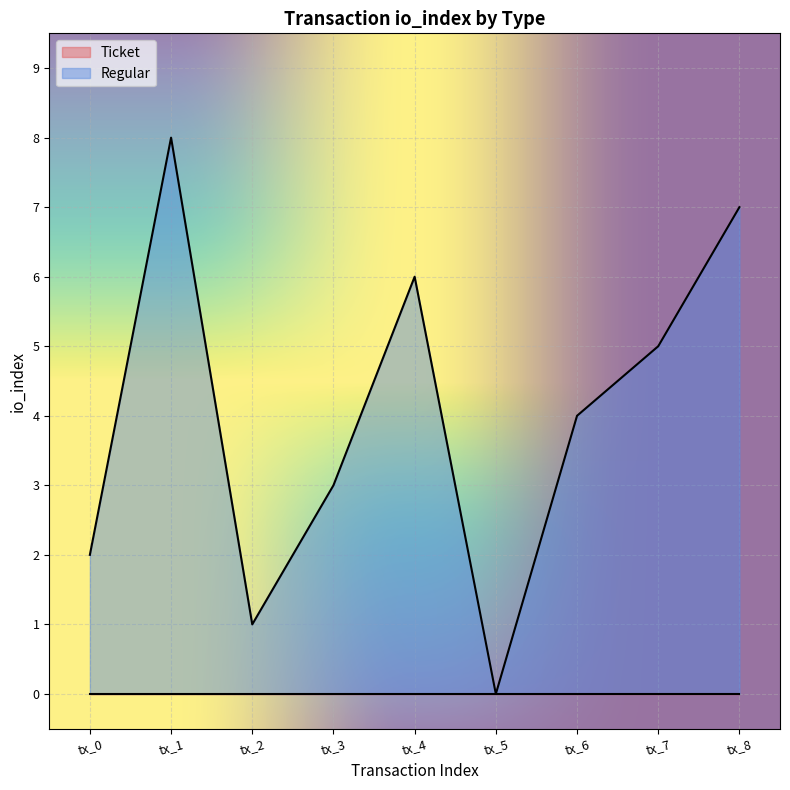

How many data points are less than 4?

4